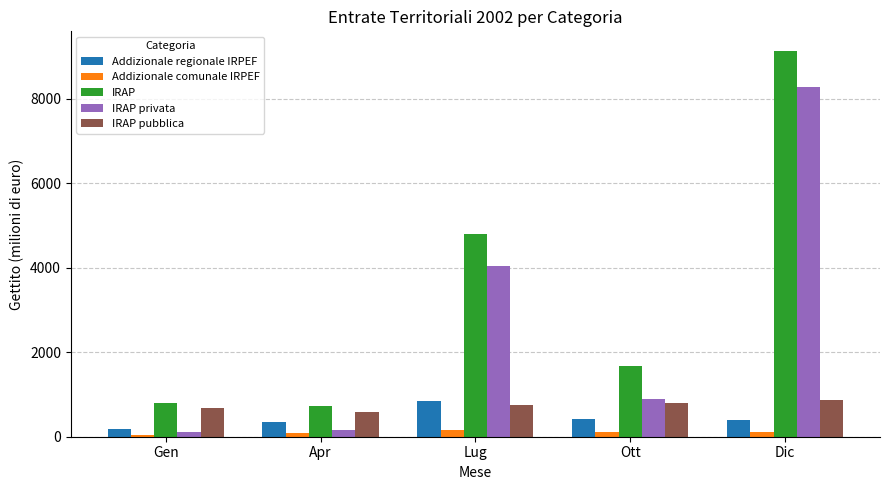

What is the greatest value displayed?

9134